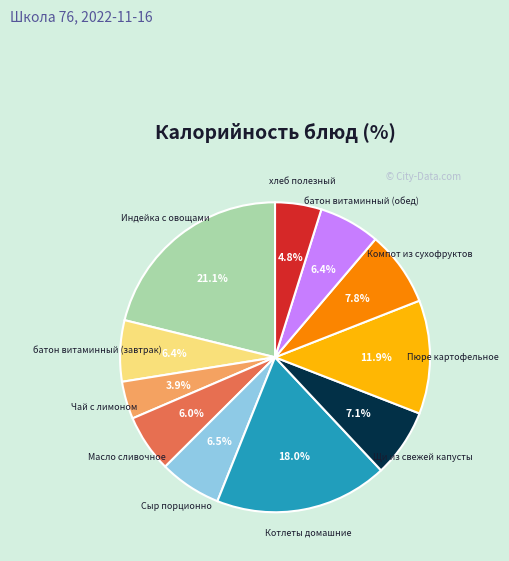

To the nearest percent, what is the difference between the Котлеты домашние and Чай с лимоном slice percentages?

14%